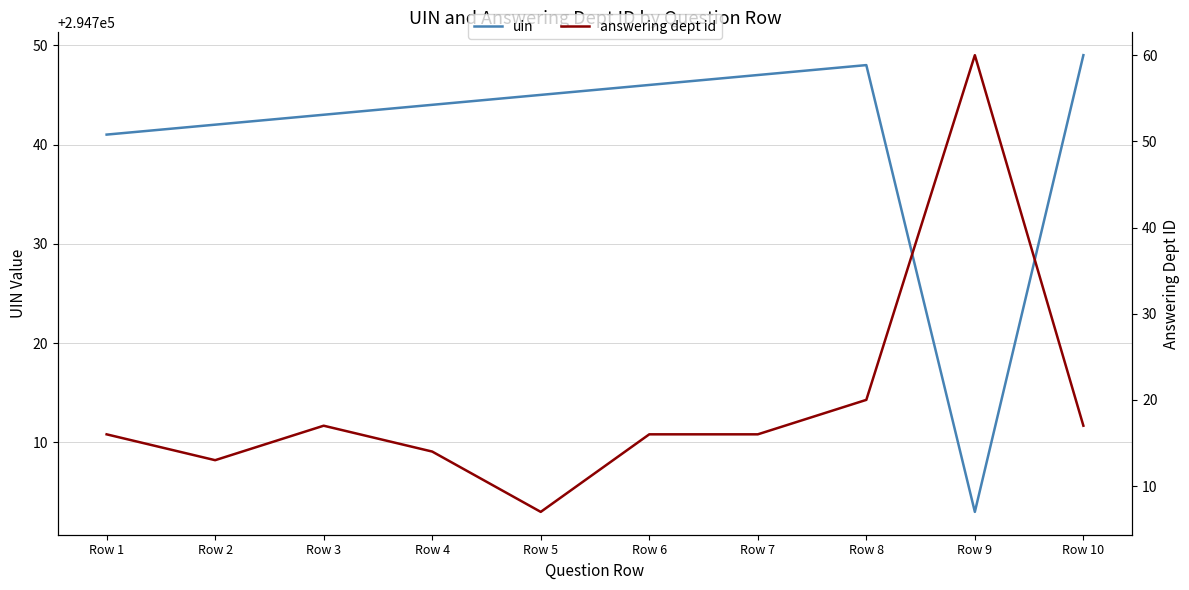

How many lines are shown in the chart?

2